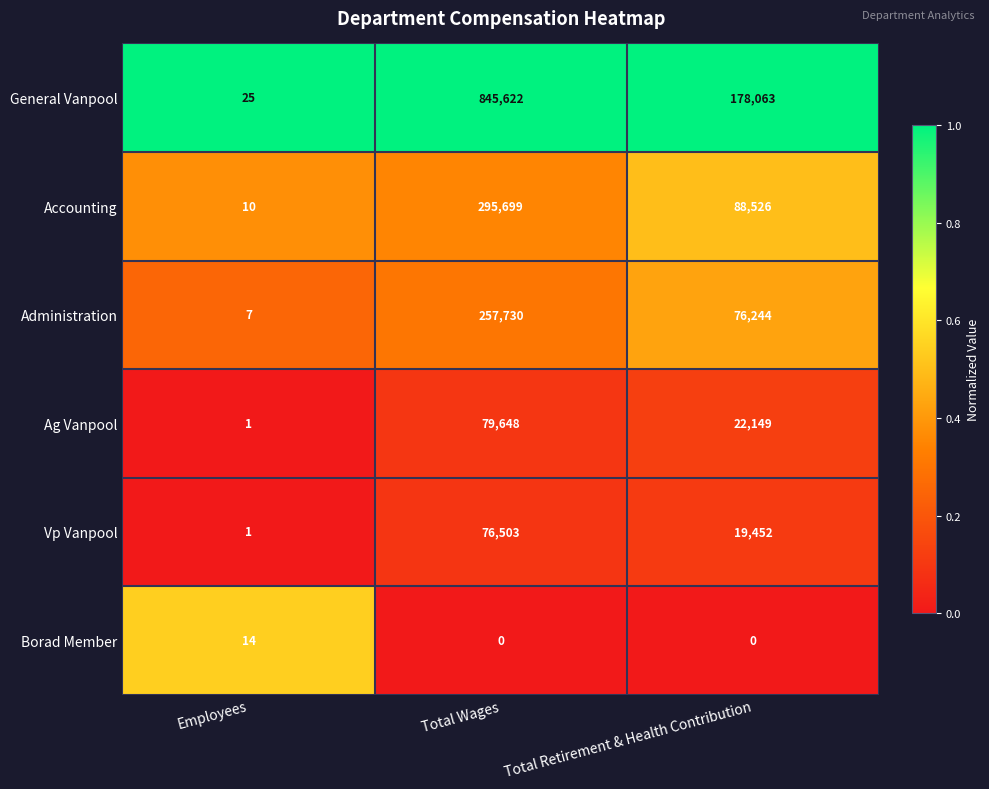

Rank the categories by Ag Vanpool value from highest to lowest.

Total Wages, Total Retirement & Health Contribution, Employees